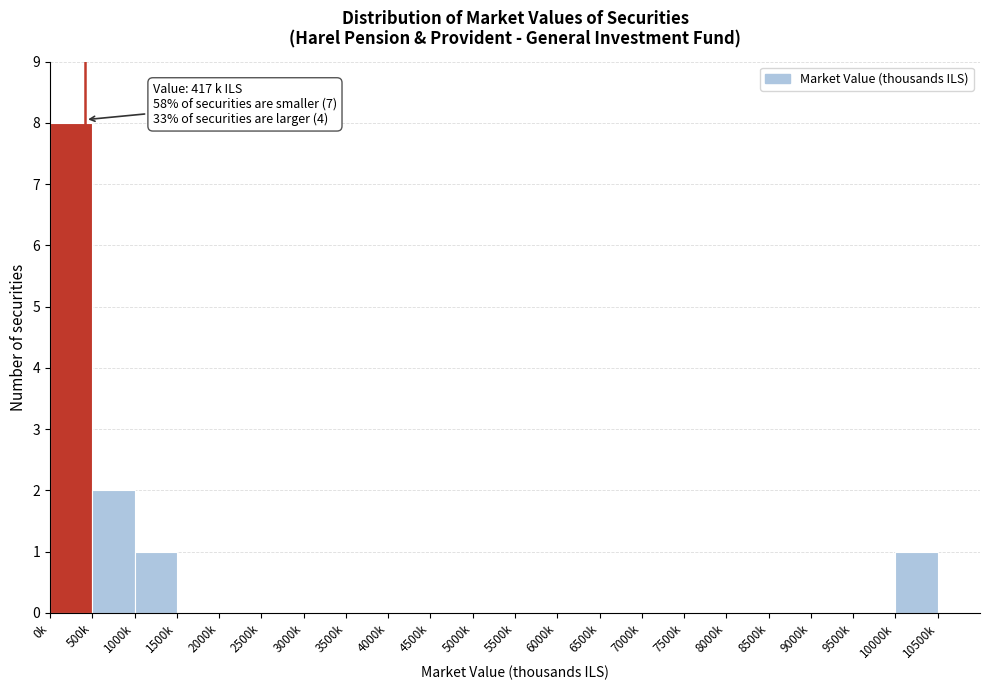

Reading right to left, list all the values displayed in this chart.

10500k=0	10000k=1	9500k=0	9000k=0	8500k=0	8000k=0	7500k=0	7000k=0	6500k=0	6000k=0	5500k=0	5000k=0	4500k=0	4000k=0	3500k=0	3000k=0	2500k=0	2000k=0	1500k=0	1000k=1	500k=2	0k=8